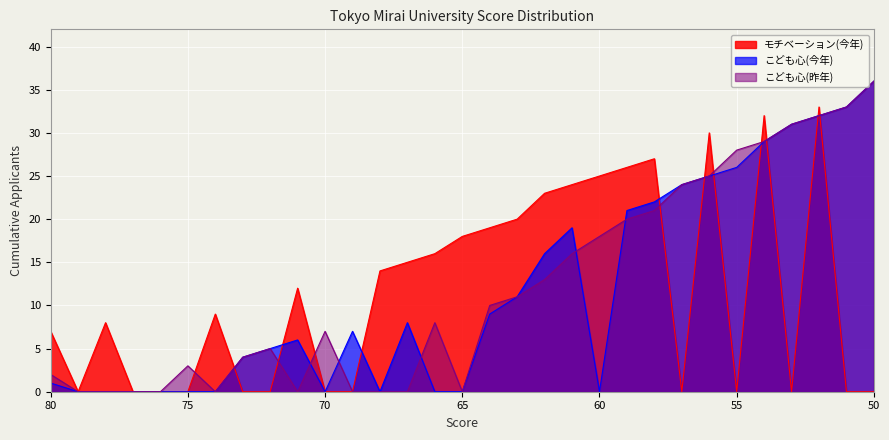

At which category does こども心(昨年) reach its first local peak?

75